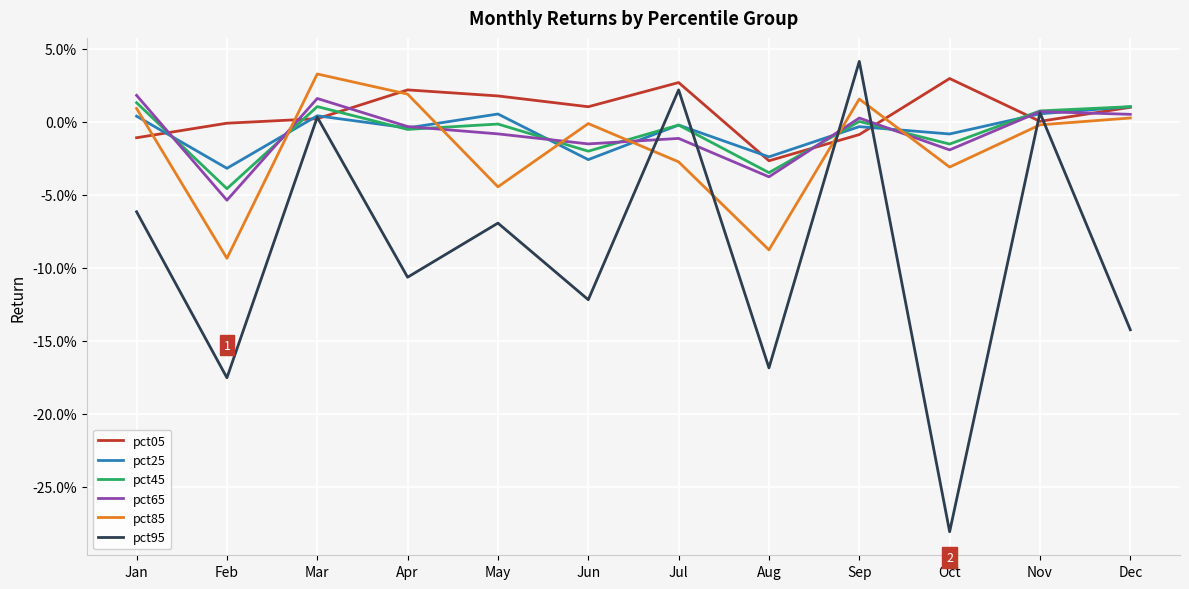

Reading left to right, transcribe all the data shown in this chart.

pct05: -0.0	-0.0	0.0	0.0	0.0	0.0	0.0	-0.0	-0.0	0.0	0.0	0.0
pct25: 0.0	-0.0	0.0	-0.0	0.0	-0.0	-0.0	-0.0	-0.0	-0.0	0.0	0.0
pct45: 0.0	-0.0	0.0	-0.0	-0.0	-0.0	-0.0	-0.0	0.0	-0.0	0.0	0.0
pct65: 0.0	-0.1	0.0	-0.0	-0.0	-0.0	-0.0	-0.0	0.0	-0.0	0.0	0.0
pct85: 0.0	-0.1	0.0	0.0	-0.0	-0.0	-0.0	-0.1	0.0	-0.0	-0.0	0.0
pct95: -0.1	-0.2	0.0	-0.1	-0.1	-0.1	0.0	-0.2	0.0	-0.3	0.0	-0.1